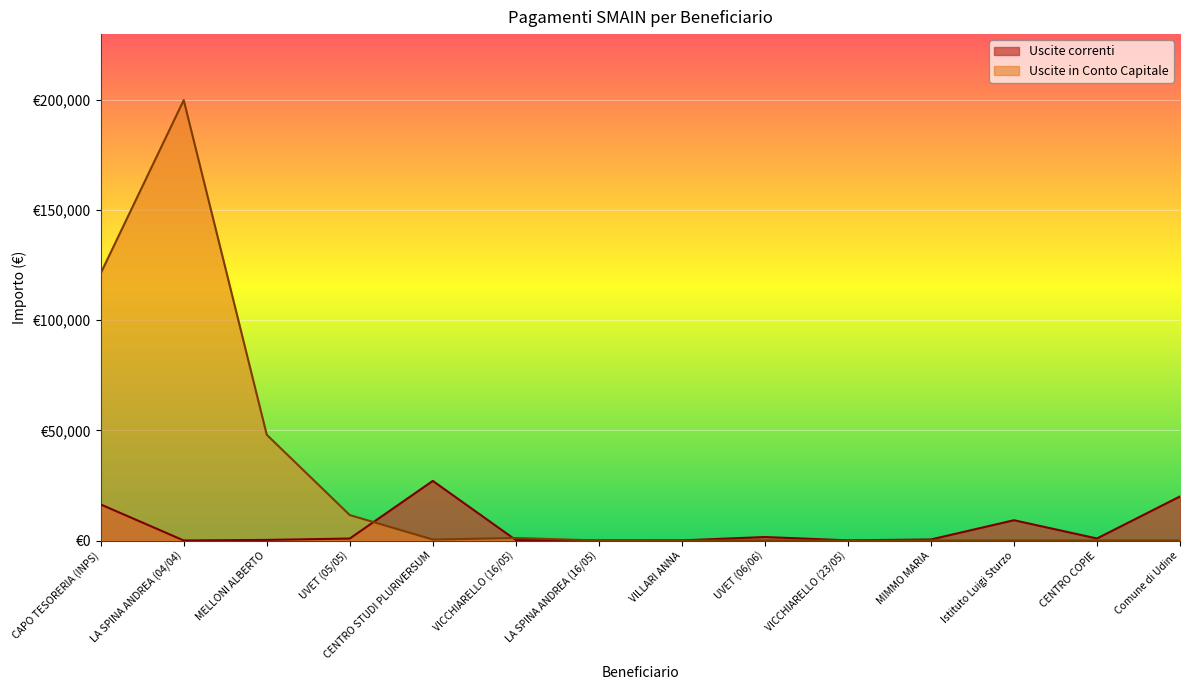

Reading left to right, what are all the values shown in this chart?

Uscite correnti: CAPO TESORERIA (INPS)=16358.7	LA SPINA ANDREA (04/04)=15.4	MELLONI ALBERTO=267.9	UVET (05/05)=891.6	CENTRO STUDI PLURIVERSUM=27054.7	VICCHIARELLO (16/05)=213.5	LA SPINA ANDREA (16/05)=14.4	VILLARI ANNA=50.1	UVET (06/06)=1583.8	VICCHIARELLO (23/05)=63.0	MIMMO MARIA=464.2	Istituto Luigi Sturzo=9200.0	CENTRO COPIE=917.3	Comune di Udine=20000.0
Uscite in Conto Capitale: CAPO TESORERIA (INPS)=121278.8	LA SPINA ANDREA (04/04)=199861.0	MELLONI ALBERTO=48000.0	UVET (05/05)=11540.5	CENTRO STUDI PLURIVERSUM=427.5	VICCHIARELLO (16/05)=1137.8	LA SPINA ANDREA (16/05)=0.0	VILLARI ANNA=0.0	UVET (06/06)=0.0	VICCHIARELLO (23/05)=0.0	MIMMO MARIA=0.0	Istituto Luigi Sturzo=0.0	CENTRO COPIE=0.0	Comune di Udine=0.0